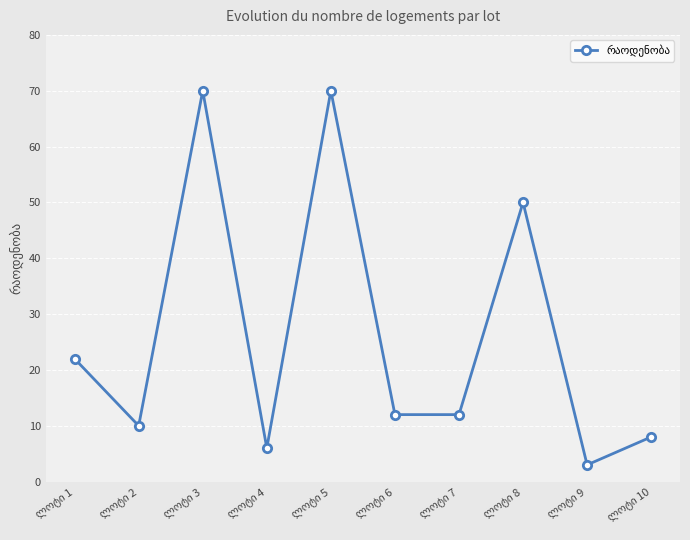

What is the average value?

26